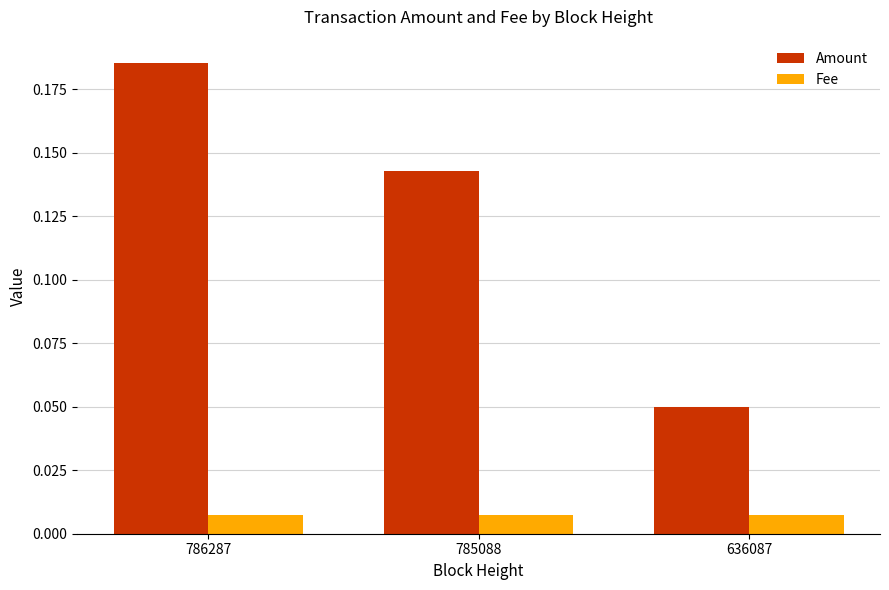

Which series changed the most between 785088 and 636087?

Amount